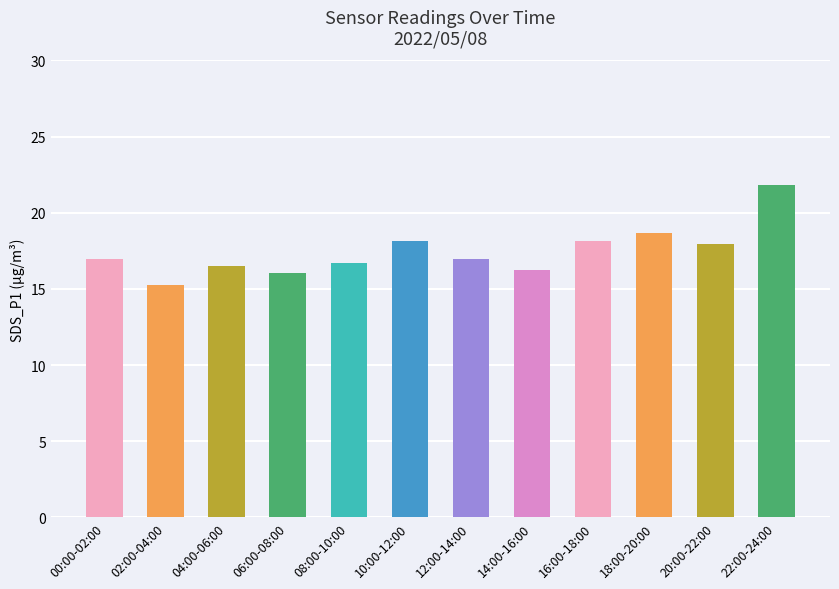

The chart shows a value of 8.5 at 12:00-14:00. True or false?

False